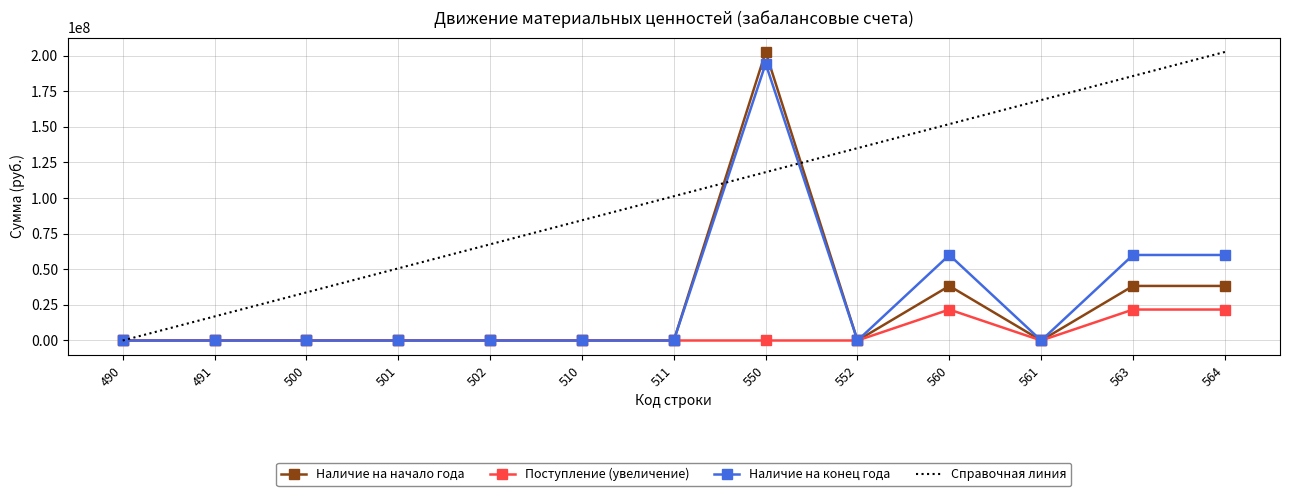

At 564, list the series in order from smallest to largest.

Поступление (увеличение), Наличие на начало года, Наличие на конец года, Справочная линия